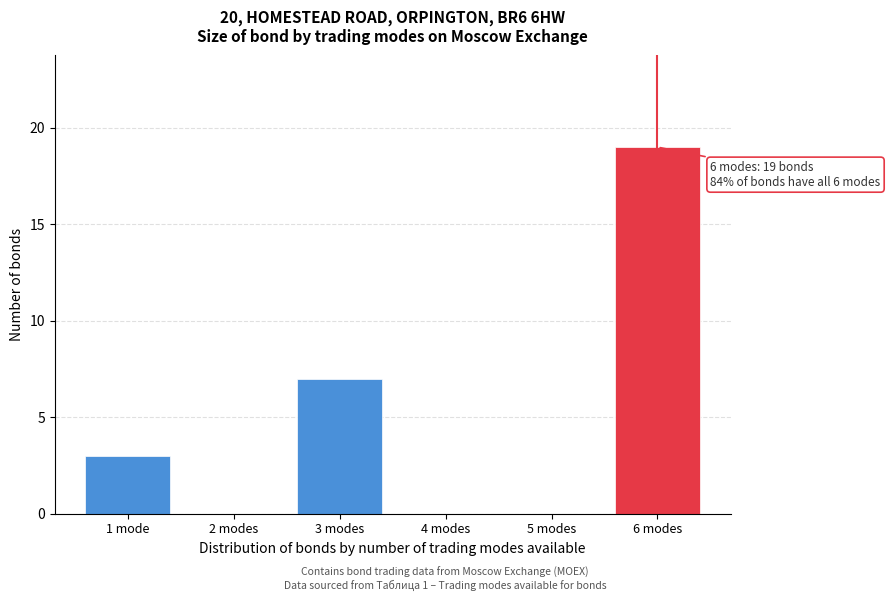

Reading left to right, what are all the values shown in this chart?

1 mode=3	2 modes=0	3 modes=7	4 modes=0	5 modes=0	6 modes=19